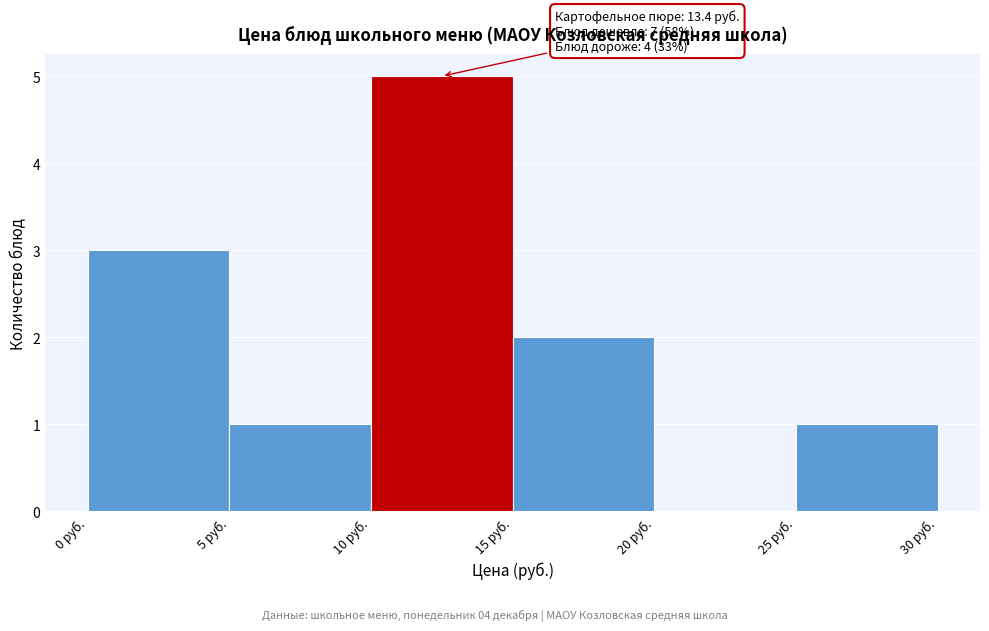

Which range on the x-axis has the tallest bar?

10 to 15